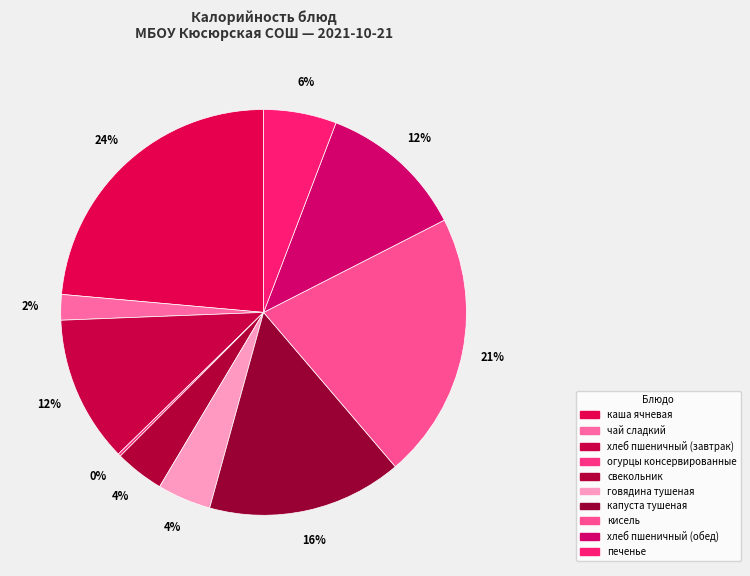

Approximately how many times larger is the value at хлеб пшеничный (завтрак) compared to капуста тушеная?

0.8